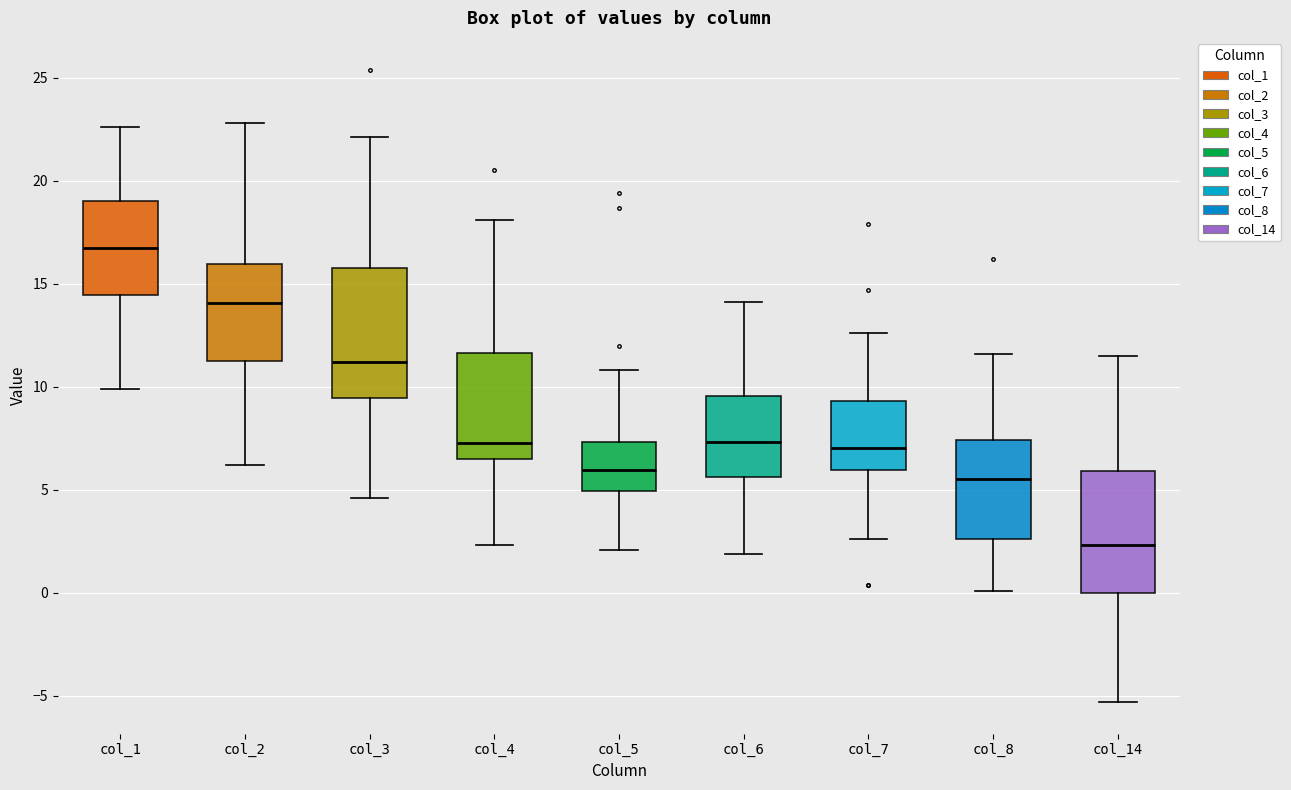

Which box has the highest median line?

col_1